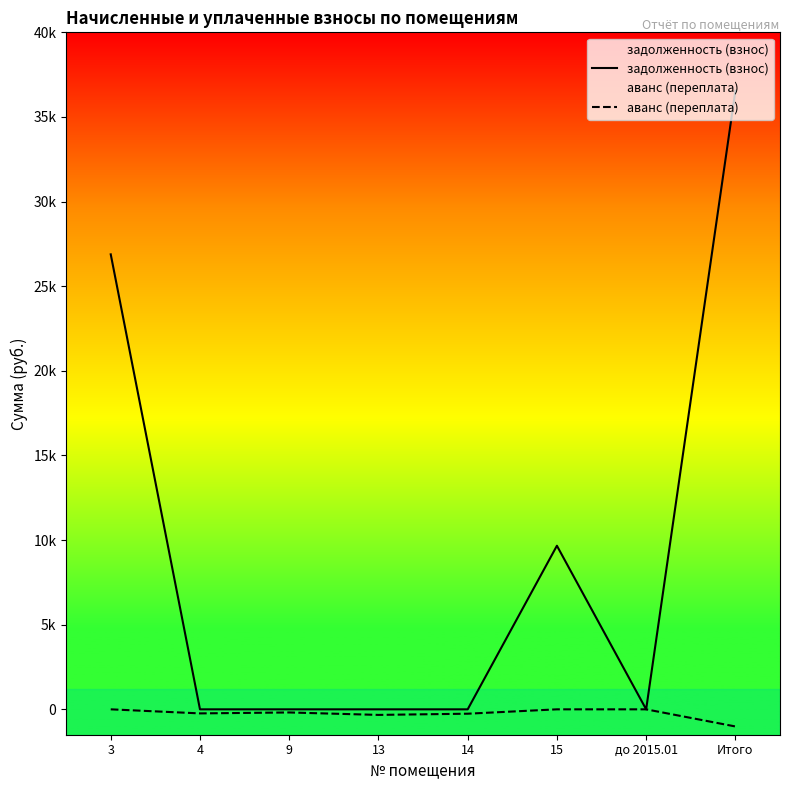

At which label is аванс (переплата) closest to -506?

13